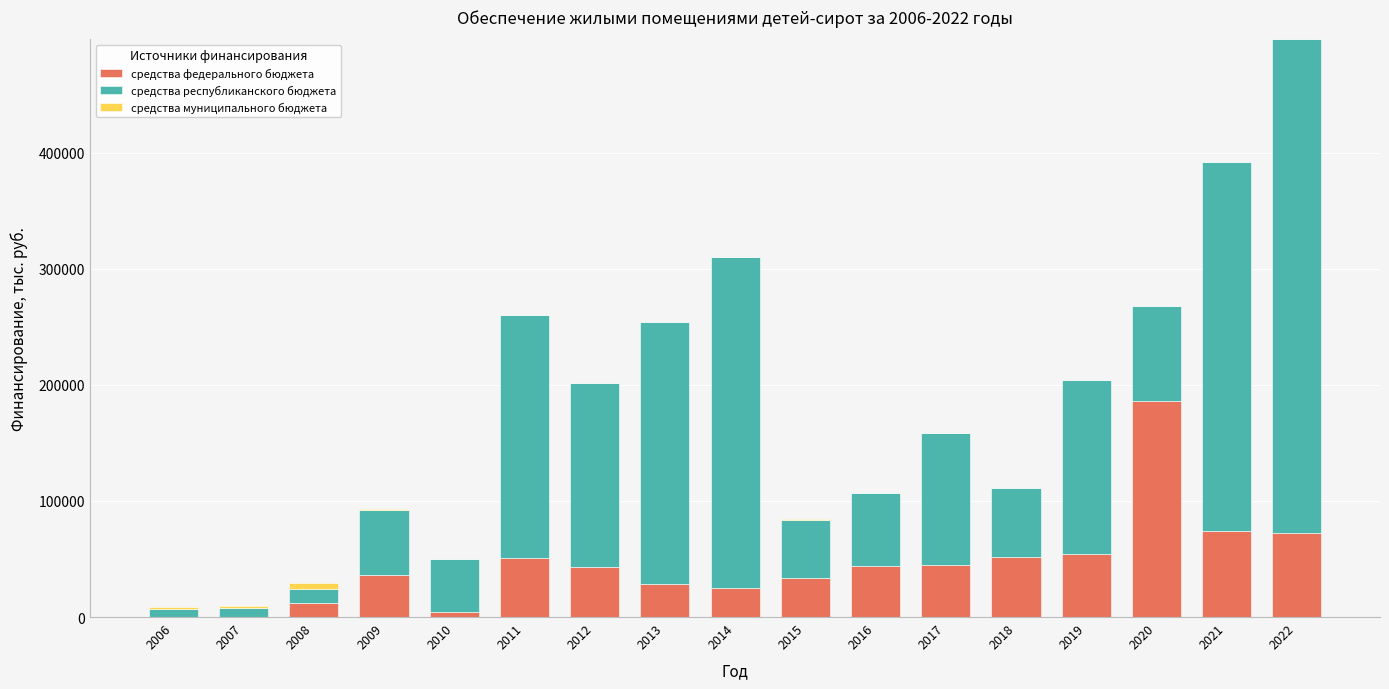

At which category is the sum across all series the highest?

2022